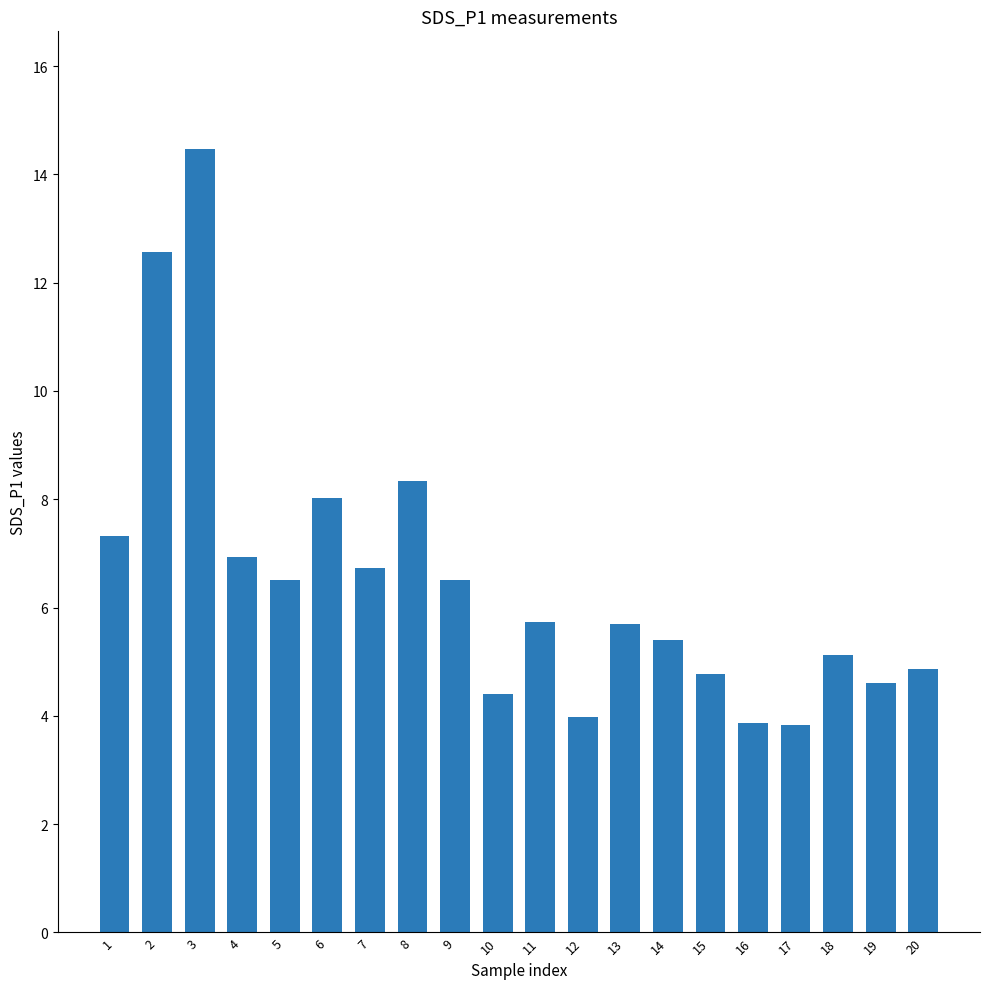

At which label does the data first exceed 5?

1